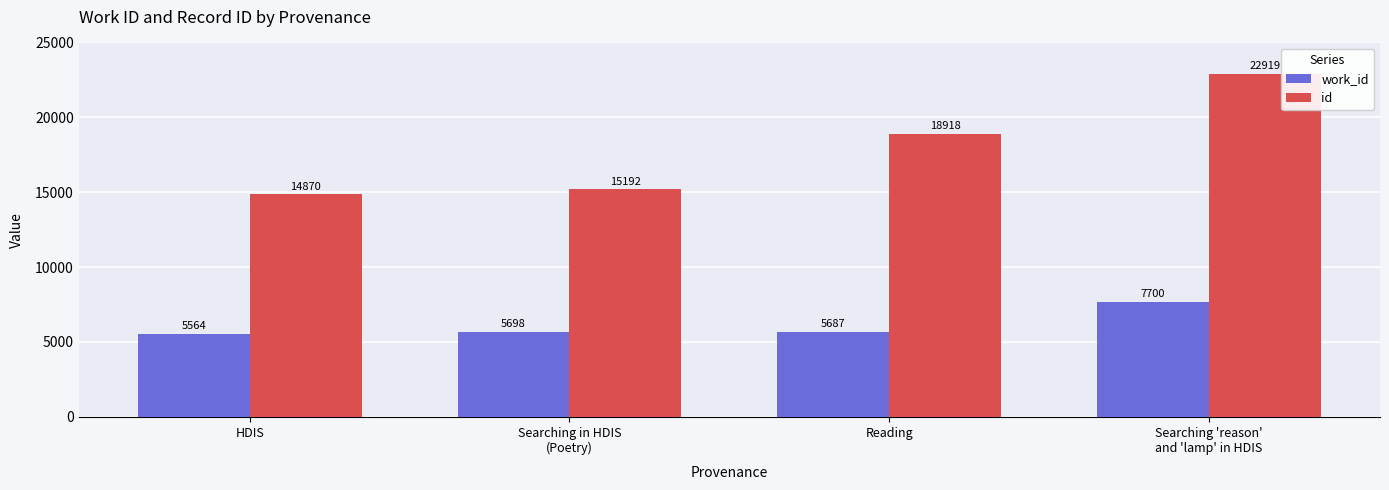

Which series has the widest spread of values?

id